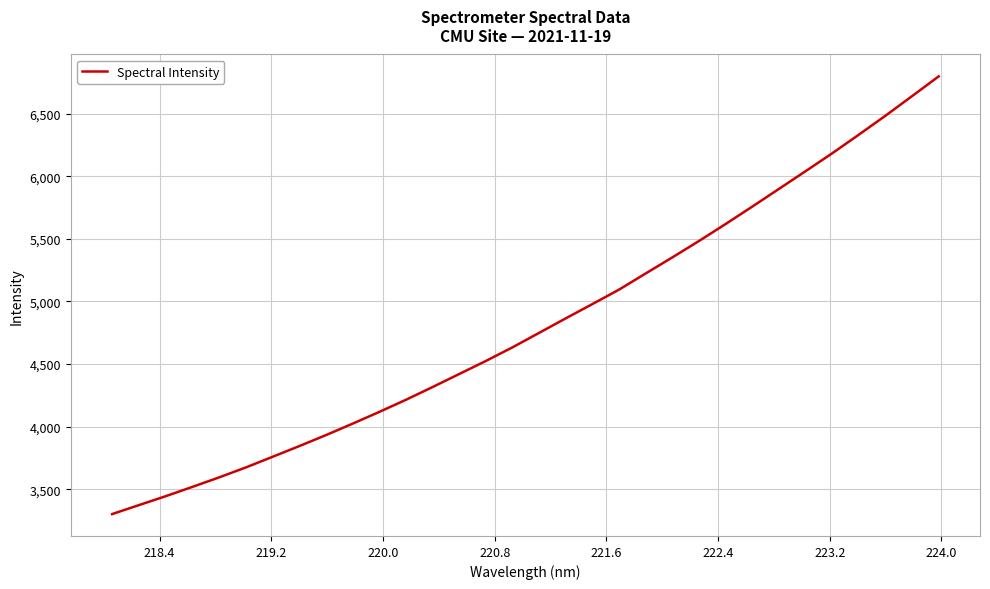

Is this an area chart (filled region under the line)?

No